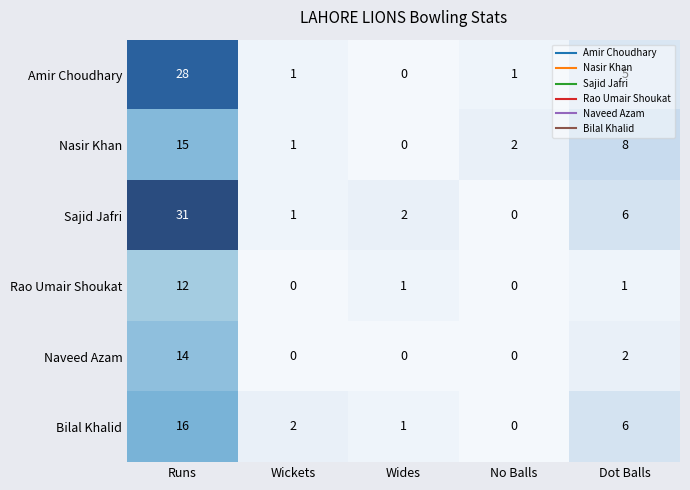

What is the sum of all Rao Umair Shoukat values?

14